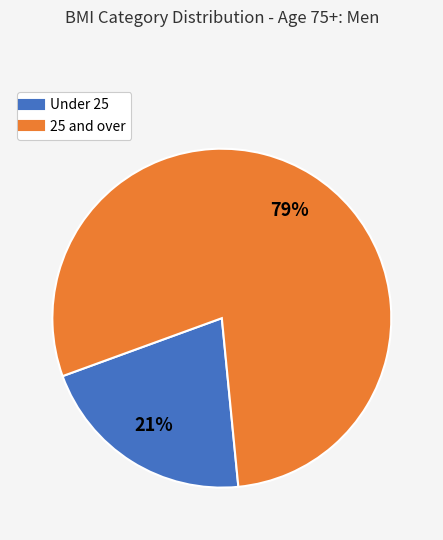

Rank the categories by value from highest to lowest.

25 and over, Under 25